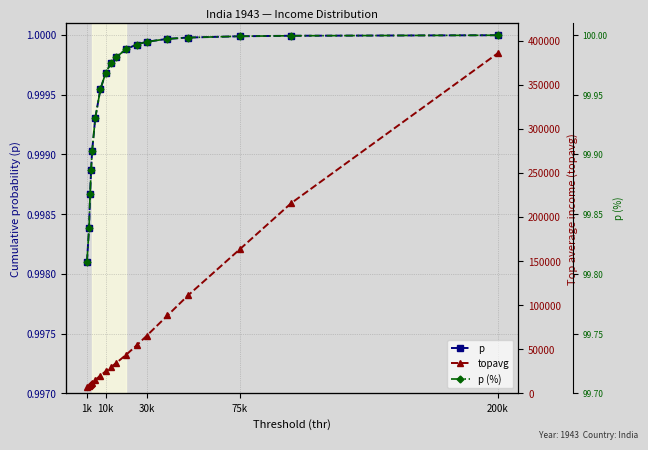

Between 10k and 75k, which is larger?

75k